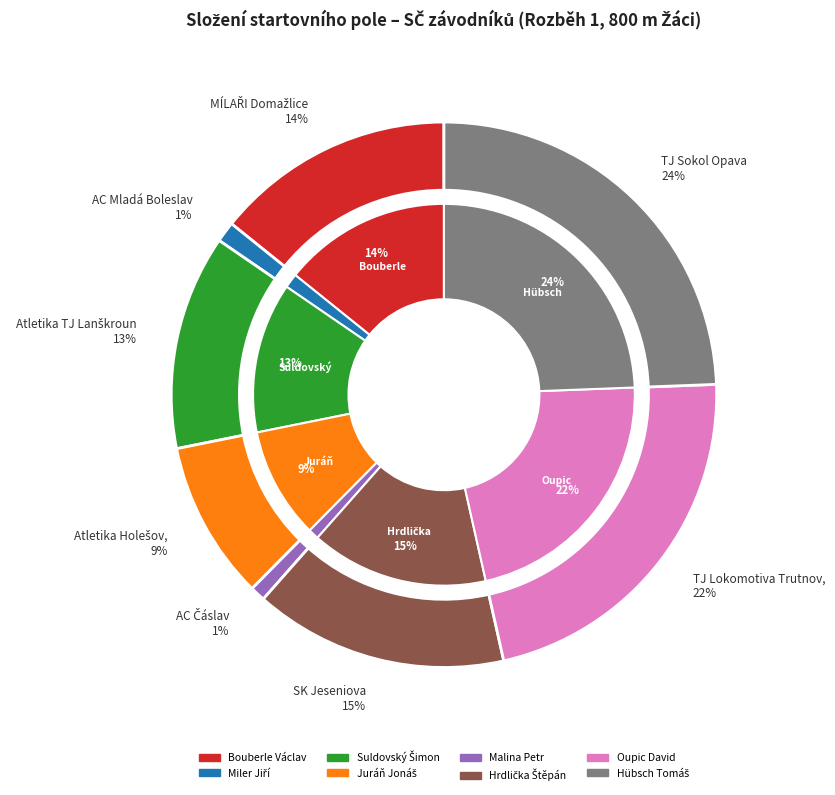

The Juráň Jonáš slice represents 1% of the pie. True or false?

False